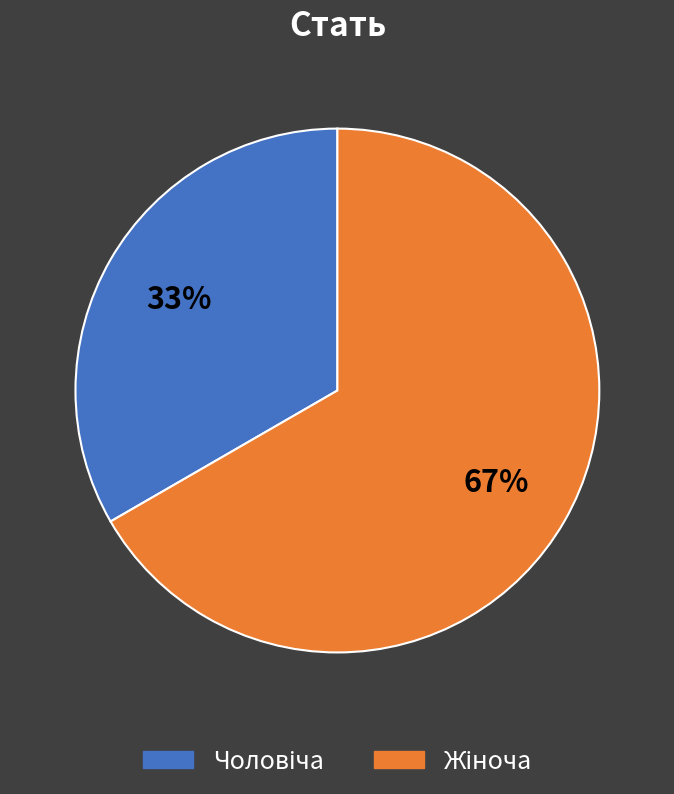

Does any single category account for the majority?

Yes